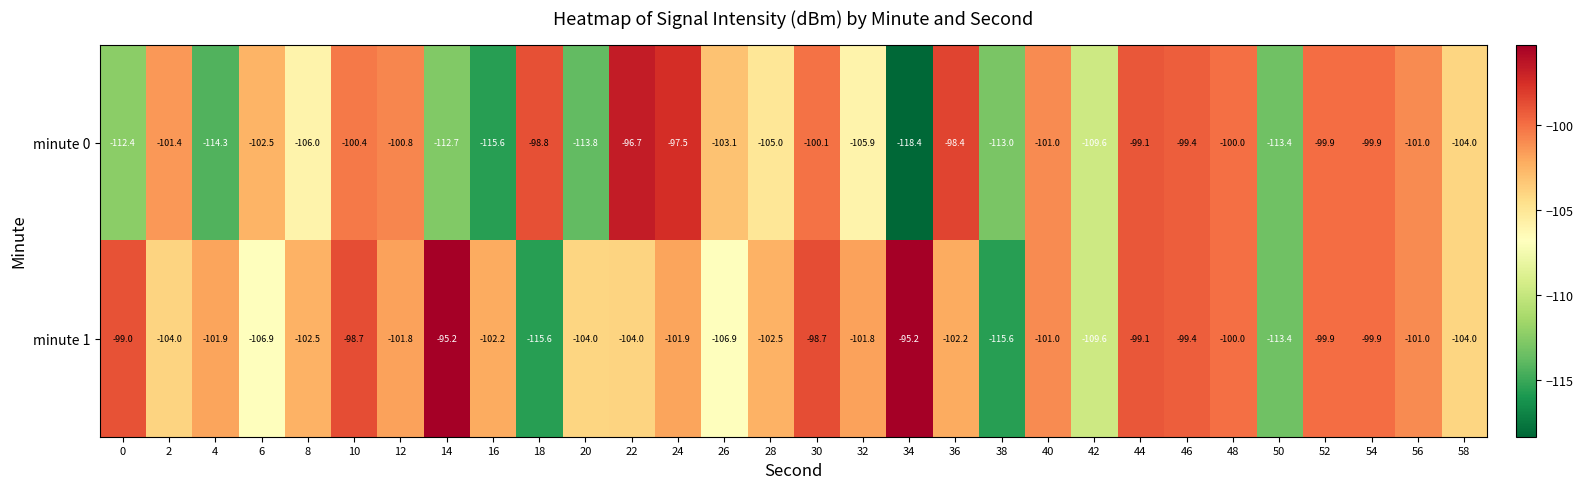

What is the total value across all series at 38?

-228.6